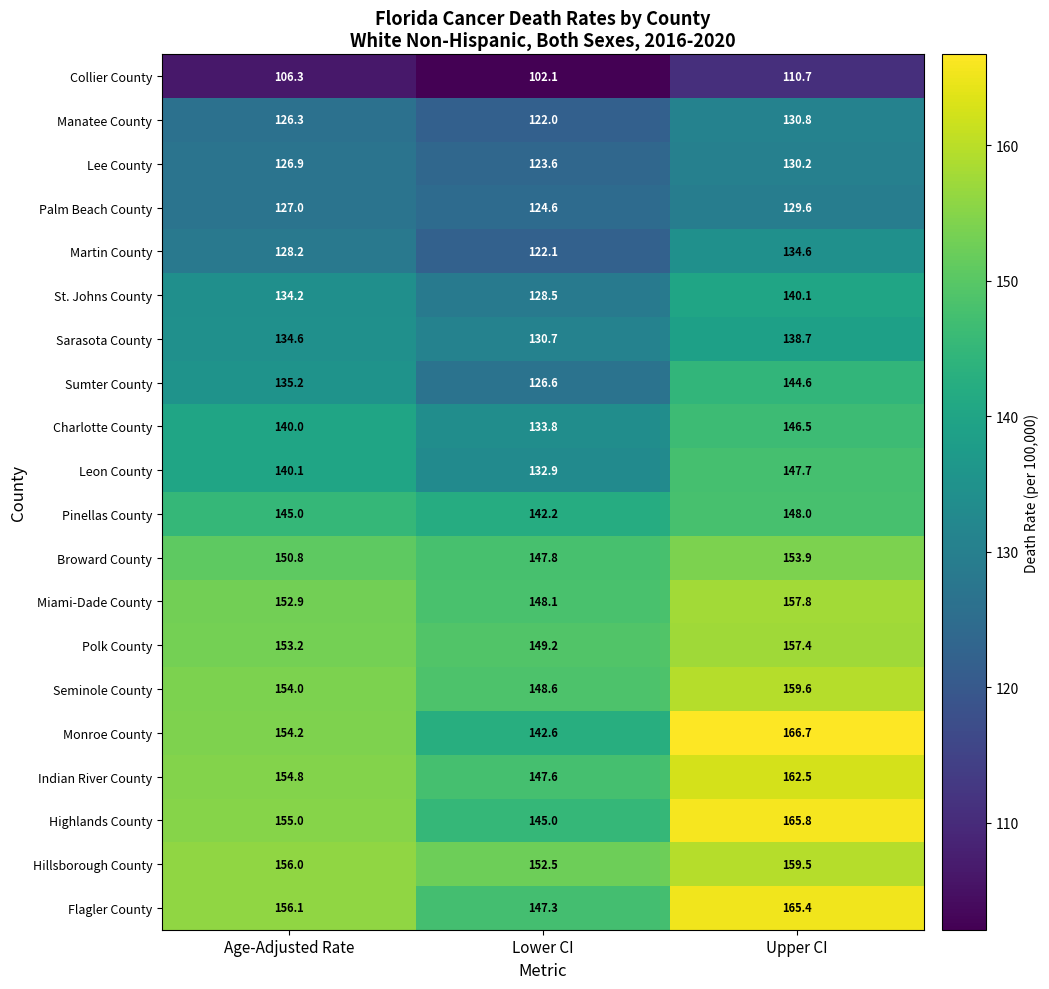

At which category is the sum across all series the highest?

Upper CI